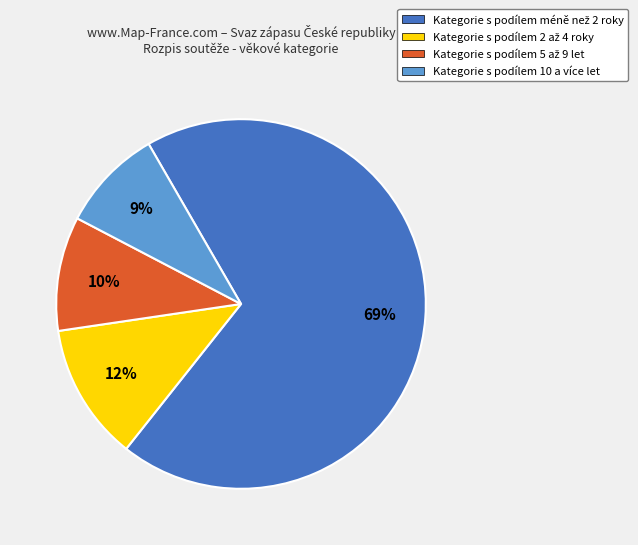

How many slices are in this pie chart?

4